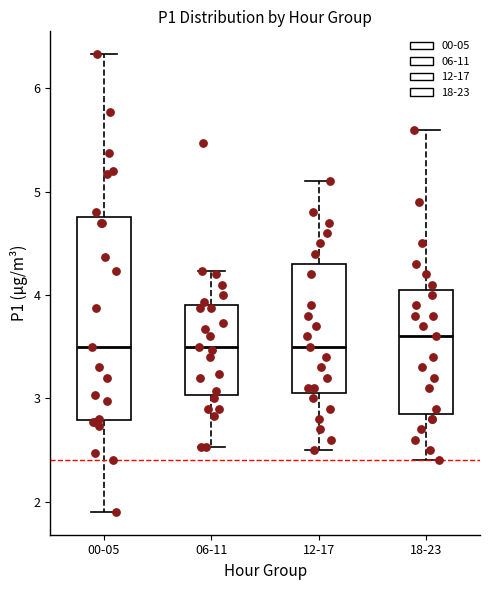

Which box is the tallest, from its lower edge to its upper edge?

00-05